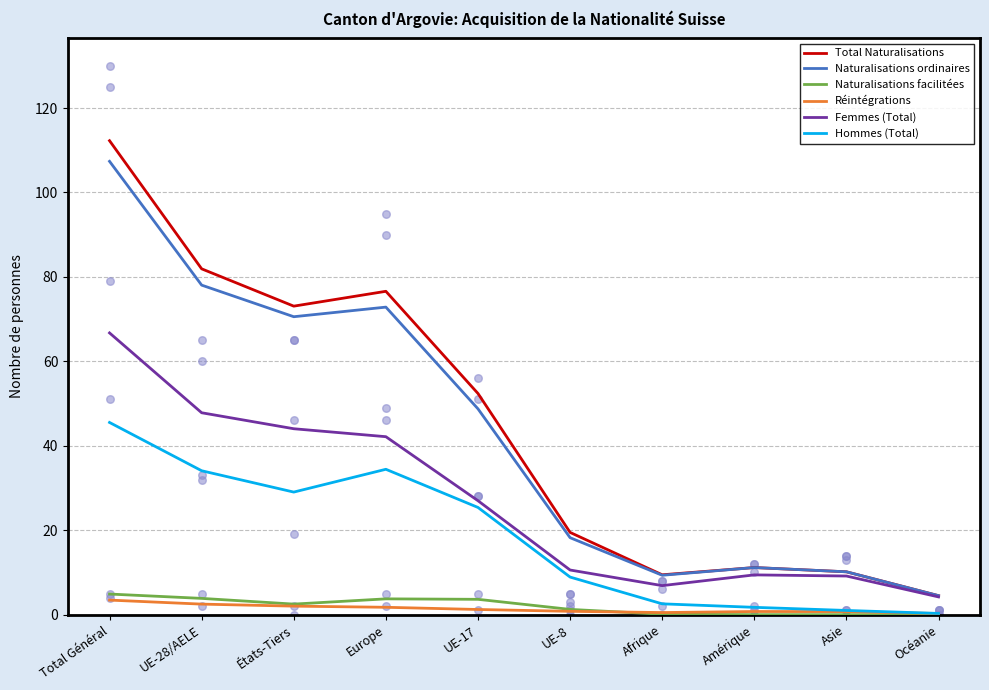

What is the total value across all series at Amérique?

34.2